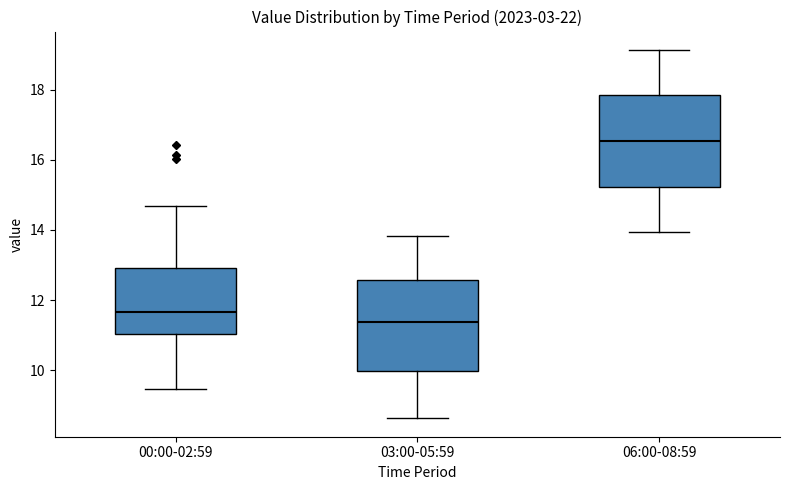

Reading left to right, transcribe this box plot: for each box, give where its median line is, the range the box spans, and where its two whiskers end, as read against the y-axis. The values are not printed on the chart, so give them approximately, as read against the axis.

00:00-02:59: median 11.6, box 11.0 to 13.0, whiskers 9.4 to 14.6
03:00-05:59: median 11.4, box 10.0 to 12.6, whiskers 8.6 to 13.8
06:00-08:59: median 16.6, box 15.2 to 17.8, whiskers 14.0 to 19.2